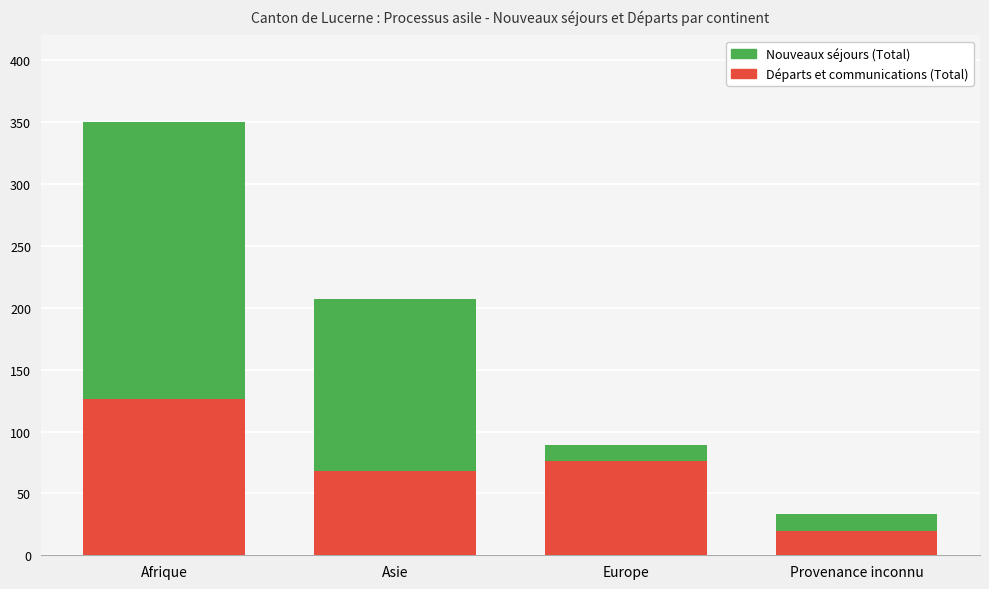

Which series has the largest total across all categories?

Nouveaux séjours (Total)